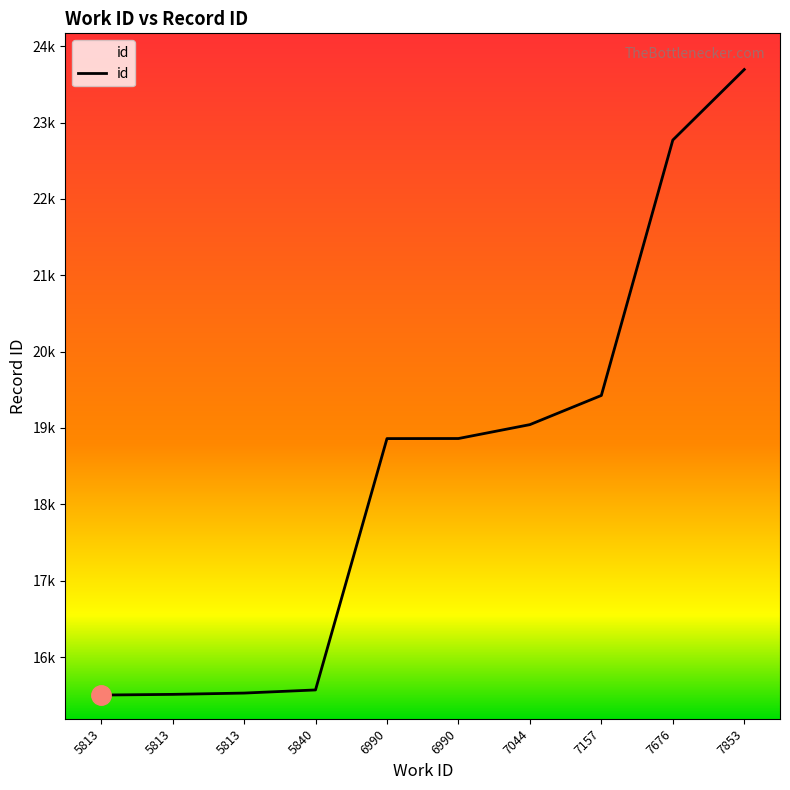

List the labels in order of value, smallest first.

5813, 5813, 5813, 5840, 6990, 6990, 7044, 7157, 7676, 7853